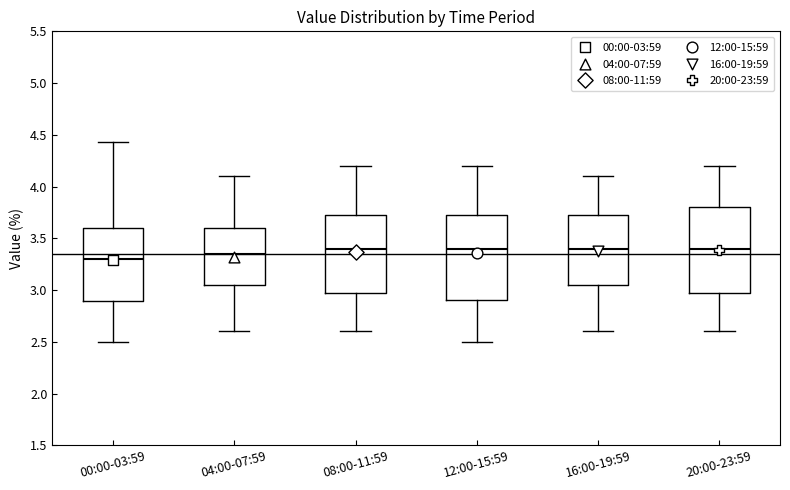

Reading left to right, read every box against the y-axis: the position of its median line, the range the box covers, and the ends of its whiskers. The values are not printed on the chart, so give them approximately, as read against the axis.

00:00-03:59: median 3.30, box 2.90 to 3.60, whiskers 2.50 to 4.45
04:00-07:59: median 3.35, box 3.05 to 3.60, whiskers 2.60 to 4.10
08:00-11:59: median 3.40, box 3.00 to 3.75, whiskers 2.60 to 4.20
12:00-15:59: median 3.40, box 2.90 to 3.75, whiskers 2.50 to 4.20
16:00-19:59: median 3.40, box 3.05 to 3.75, whiskers 2.60 to 4.10
20:00-23:59: median 3.40, box 3.00 to 3.80, whiskers 2.60 to 4.20